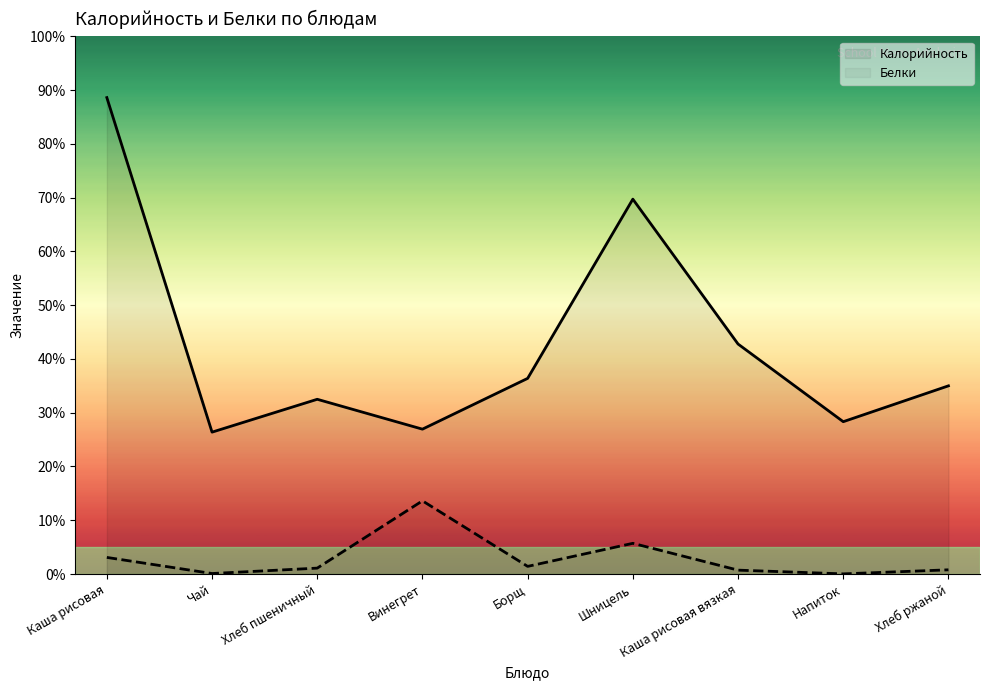

True or false: Белки and Калорийность cross at least once.

False